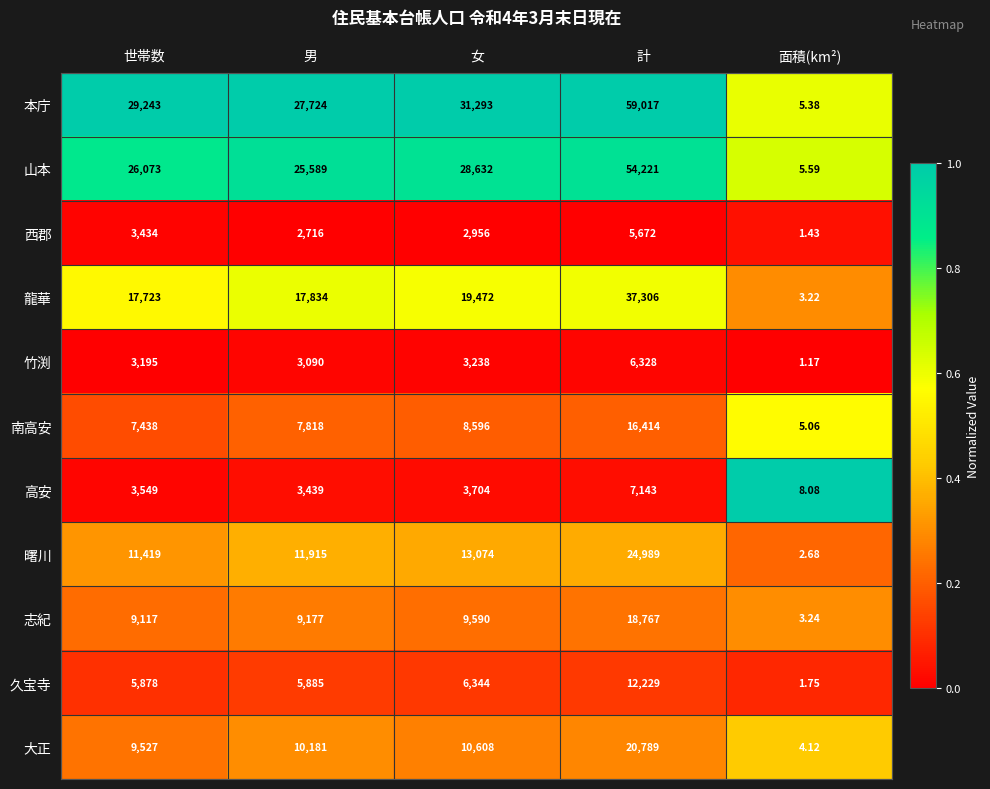

Where is 竹渕 nearest to the value 3164?

世帯数